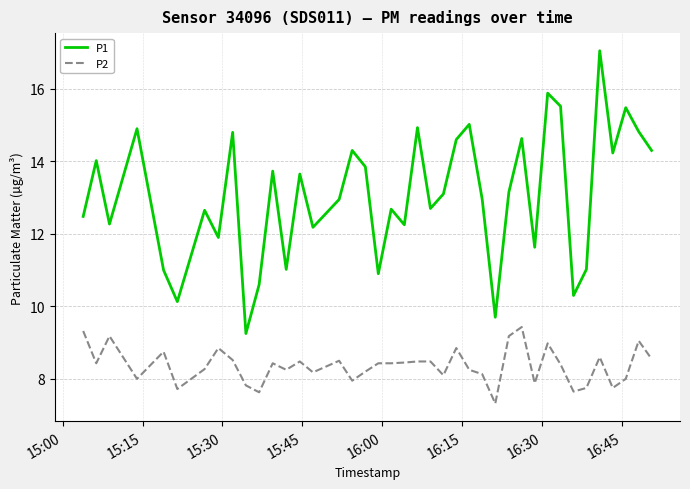

Rank the series by their average value, from highest to lowest.

P1, P2